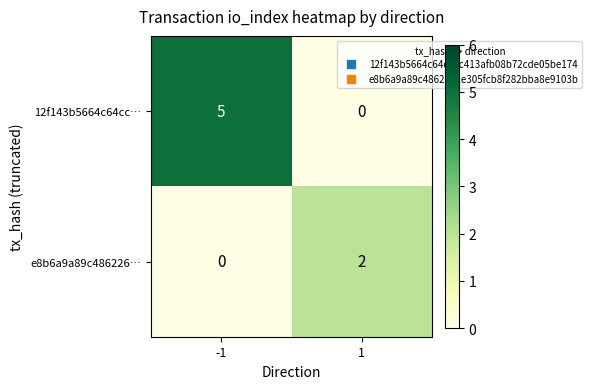

What is the greatest value displayed?

5